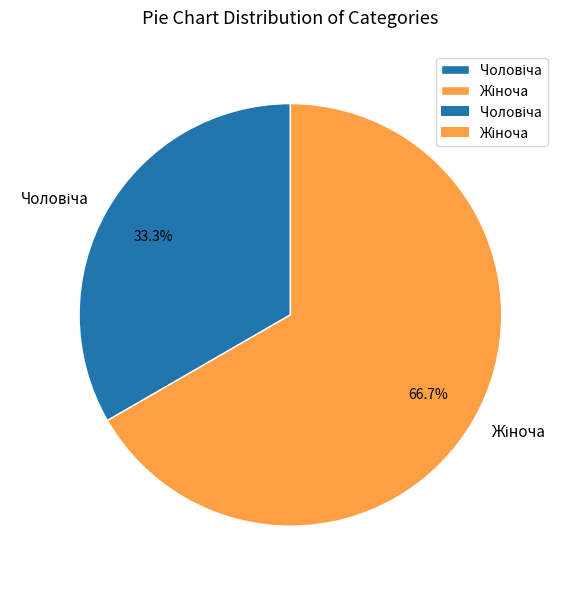

Is there any slice that represents more than half of the pie?

Yes